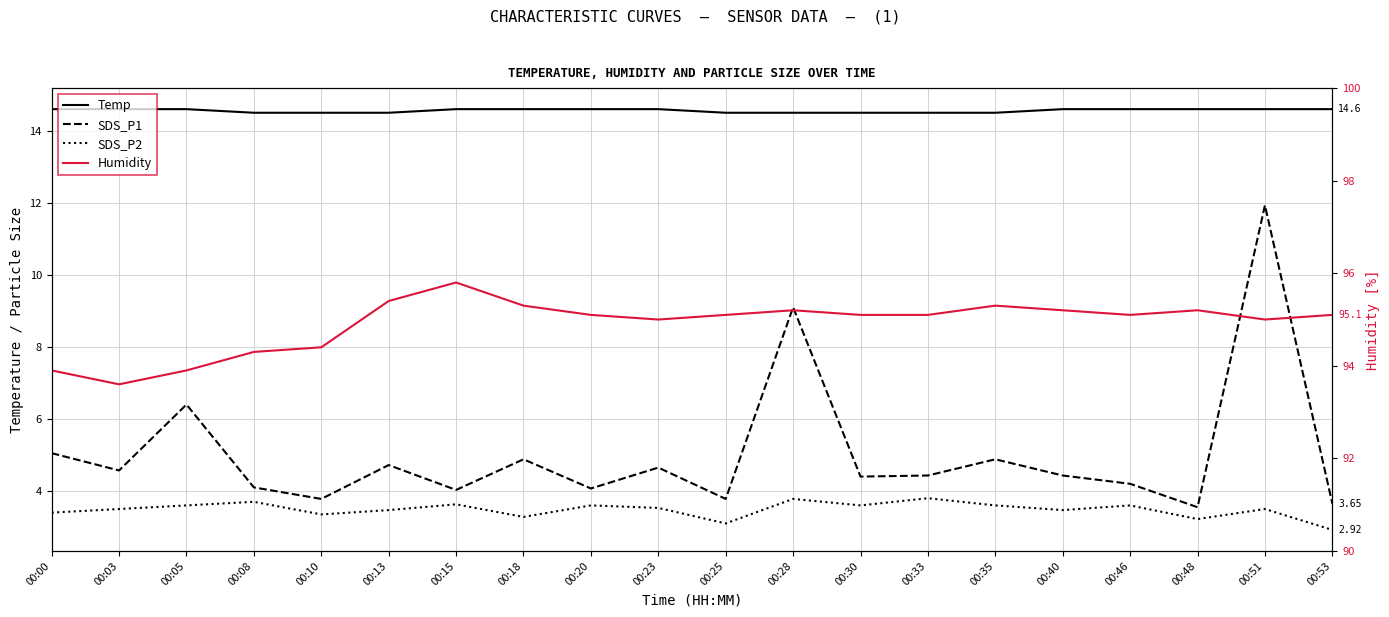

What is the sum of all SDS_P1 values?

100.6